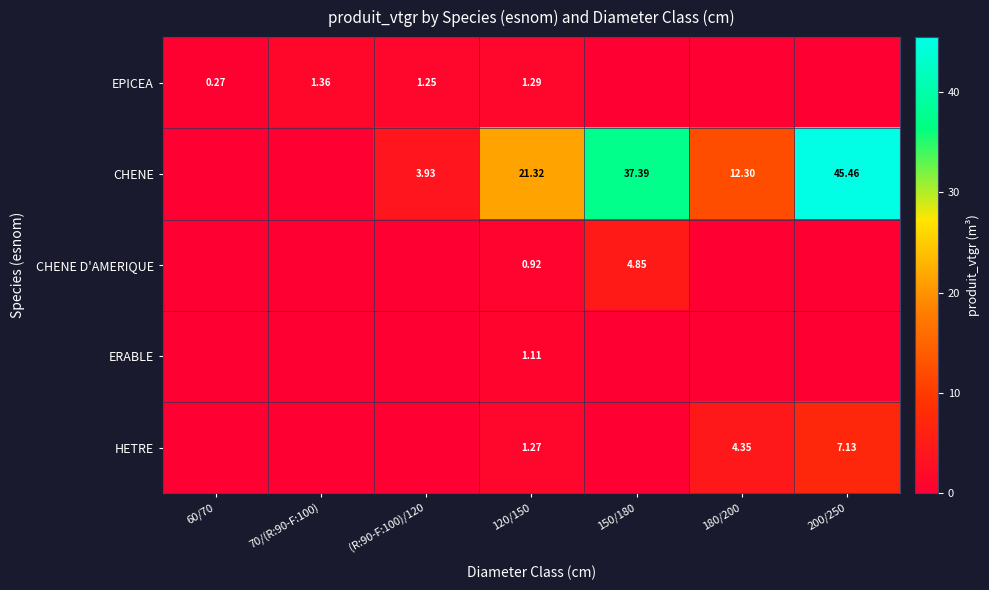

Rank the categories by CHENE D'AMERIQUE value from lowest to highest.

60/70, 70/(R:90-F:100), (R:90-F:100)/120, 180/200, 200/250, 120/150, 150/180